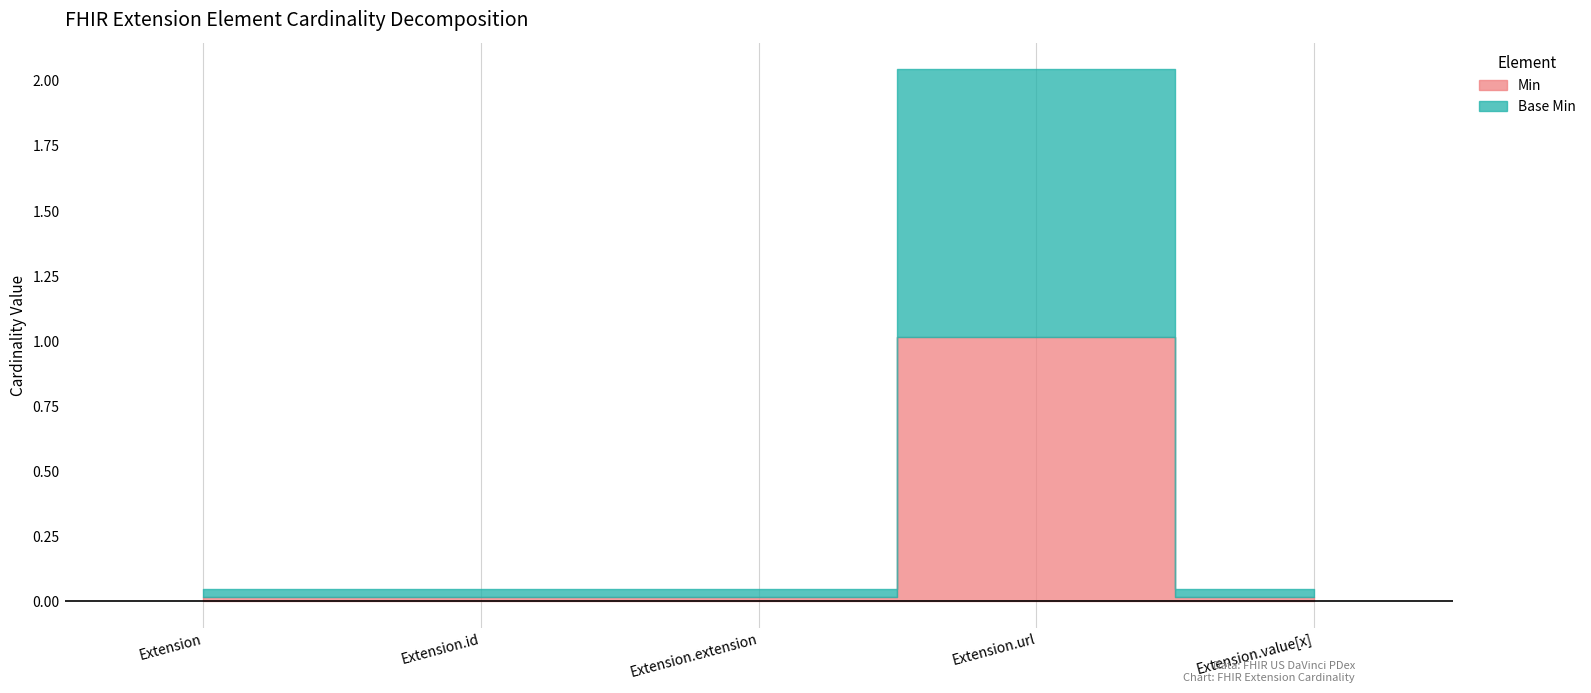

Between Extension.id and Extension.url, which series saw the biggest shift?

Min